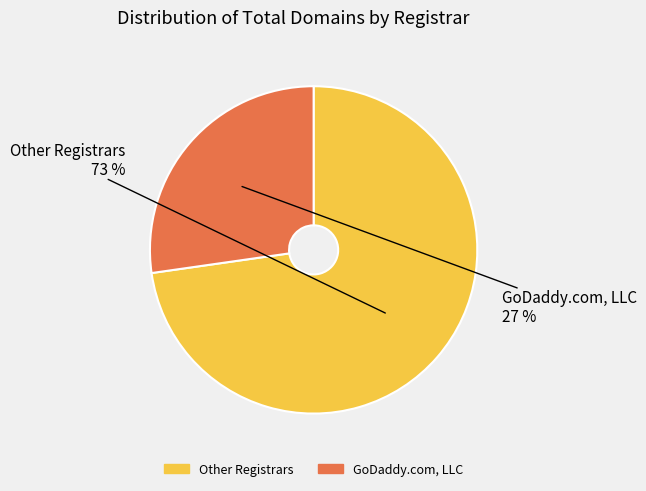

Is there a majority slice in this chart?

Yes